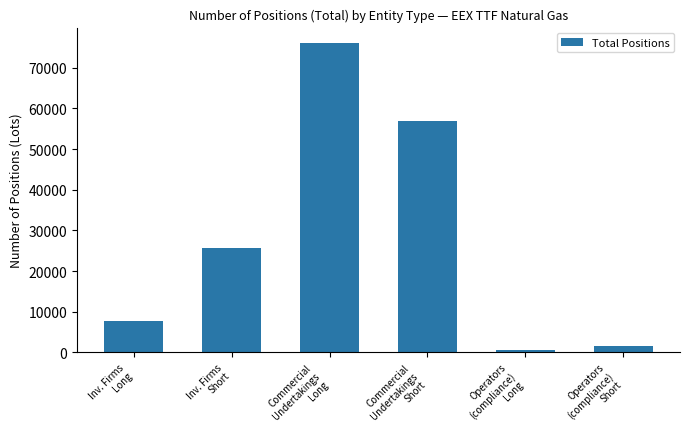

List the labels in order of value, largest first.

Commercial
Undertakings
Long, Commercial
Undertakings
Short, Inv. Firms
Short, Inv. Firms
Long, Operators
(compliance)
Short, Operators
(compliance)
Long